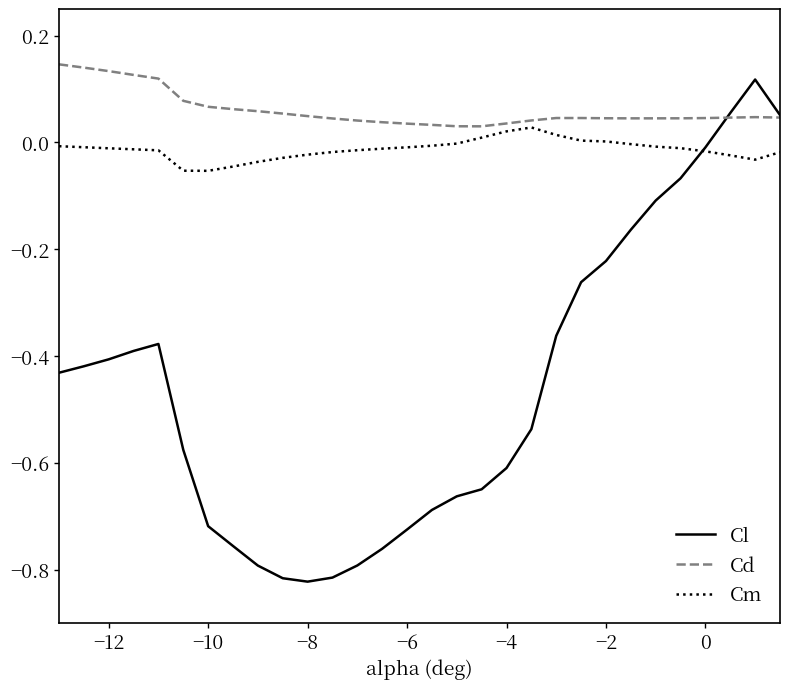

Which series has the largest total across all categories?

Cd